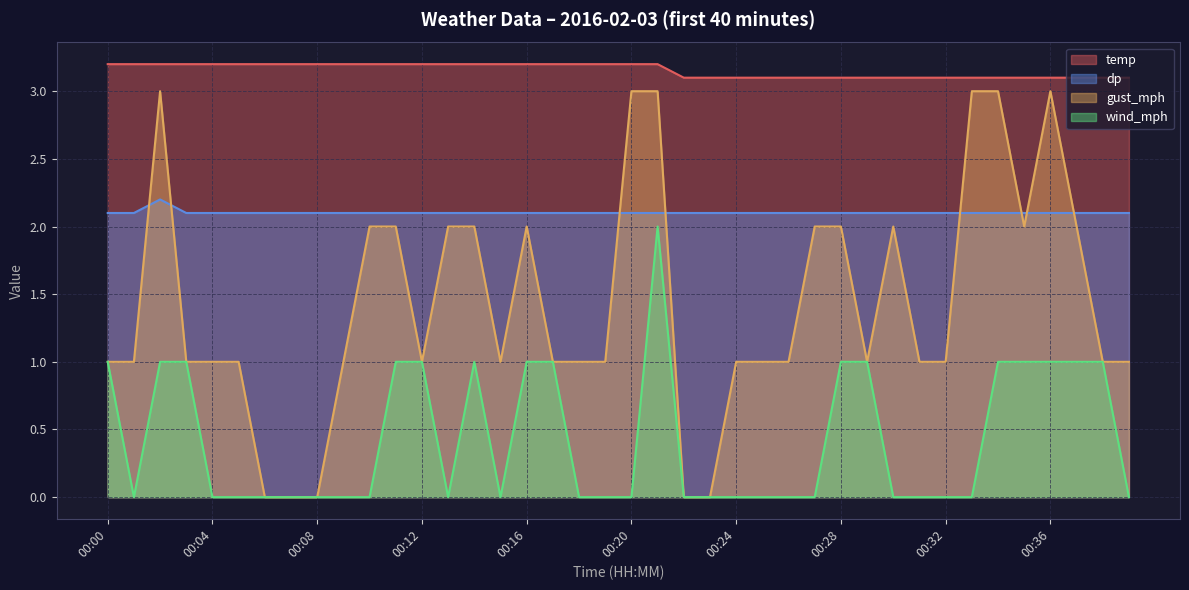

What is the average value of the wind_mph series?

0.4